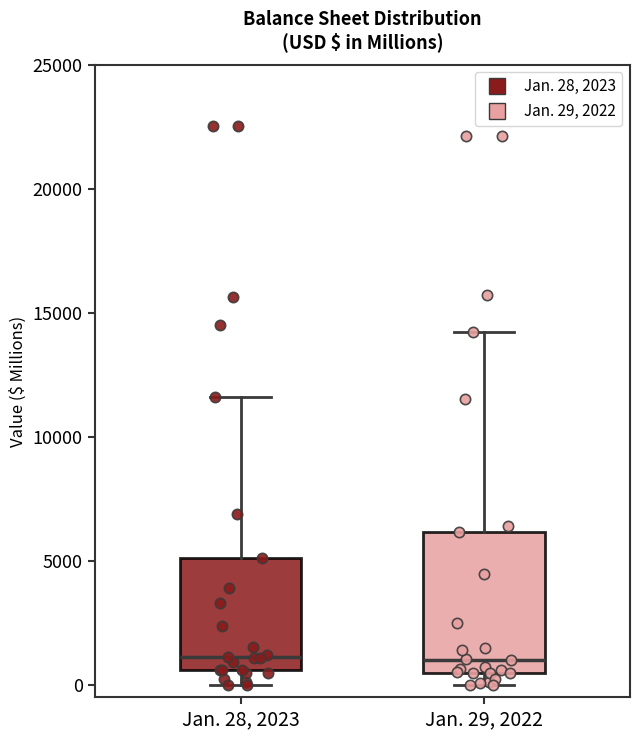

Reading left to right, transcribe this box plot: for each box, give where its median line is, the range the box spans, and where its two whiskers end, as read against the y-axis. The values are not printed on the chart, so give them approximately, as read against the axis.

Jan. 28, 2023: median 1000, box 500 to 5000, whiskers 0 to 11500
Jan. 29, 2022: median 1000, box 500 to 6000, whiskers 0 to 14000